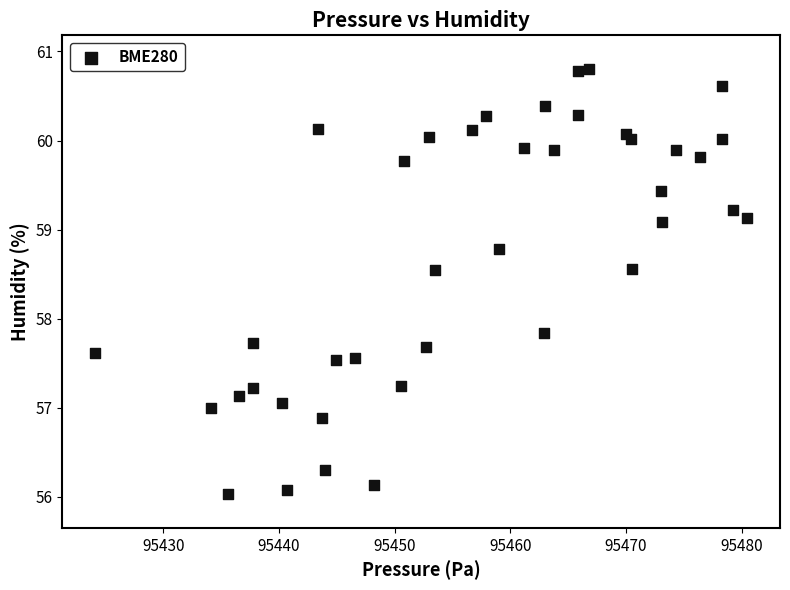

What Y value in the scatter plot is closest to 58?

57.8